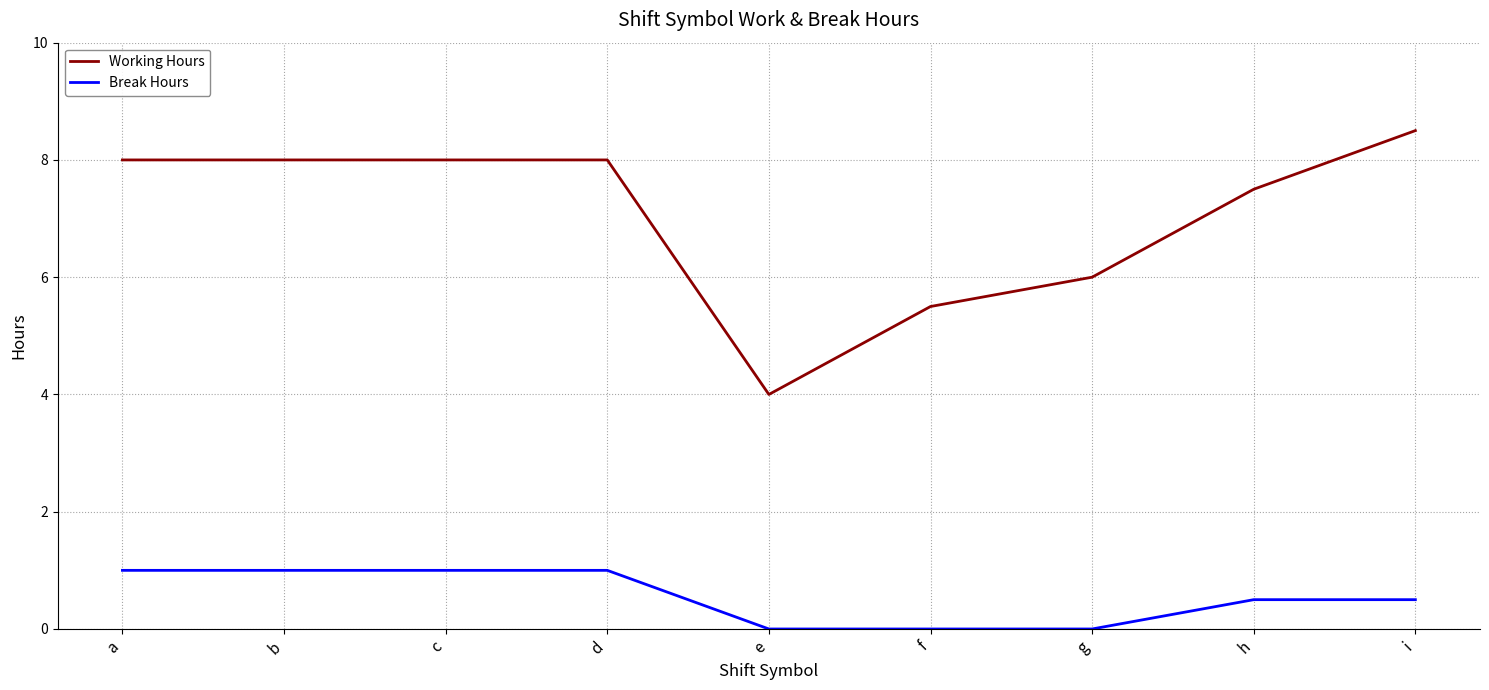

Which series has the widest spread of values?

Working Hours